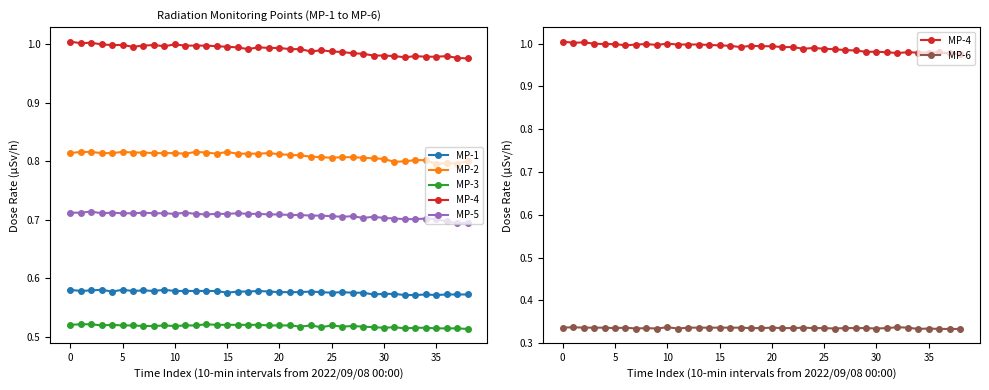

What are all the series names shown in the legend?

MP-1, MP-2, MP-3, MP-4, MP-5, MP-6